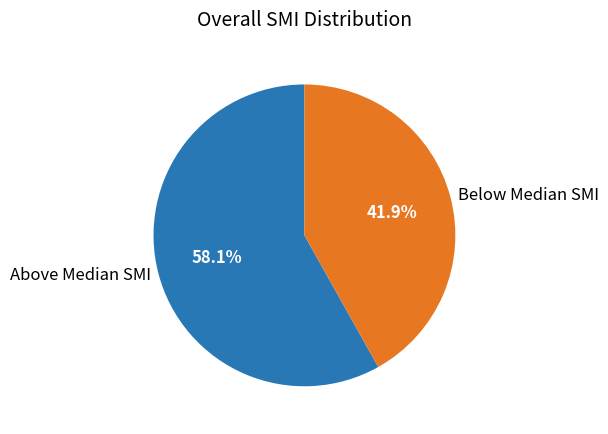

Is the sum of Above Median SMI and Below Median SMI greater than half?

Yes